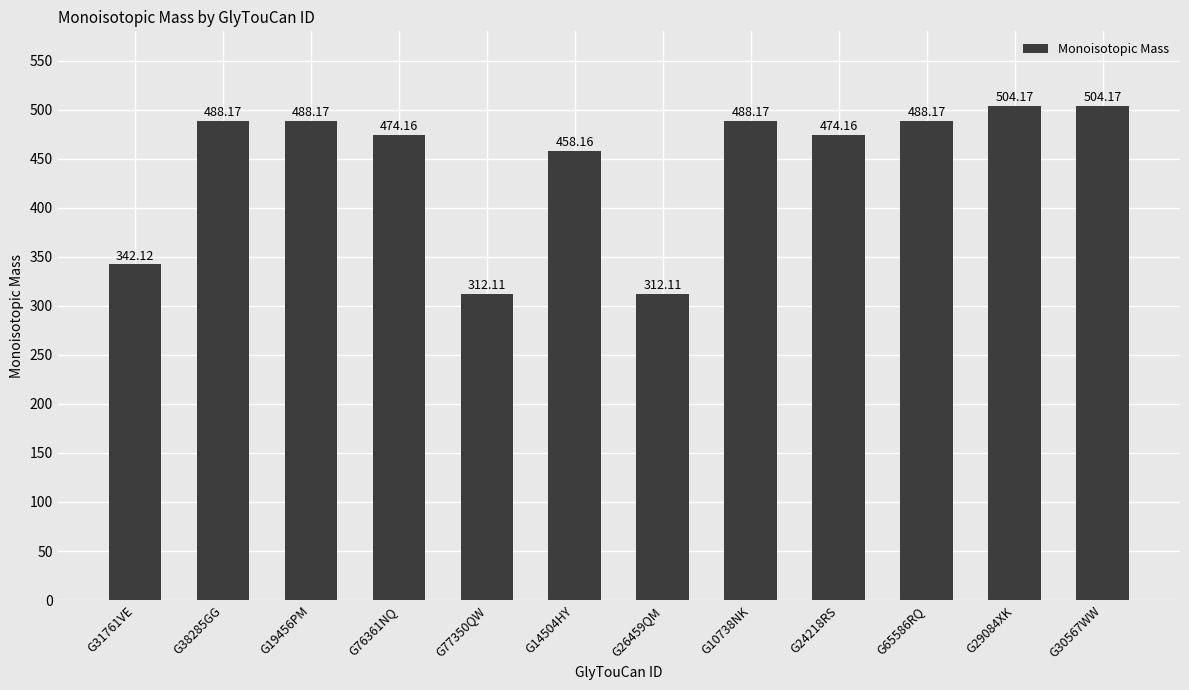

What is the label of the 9th bar from the right?

G76361NQ